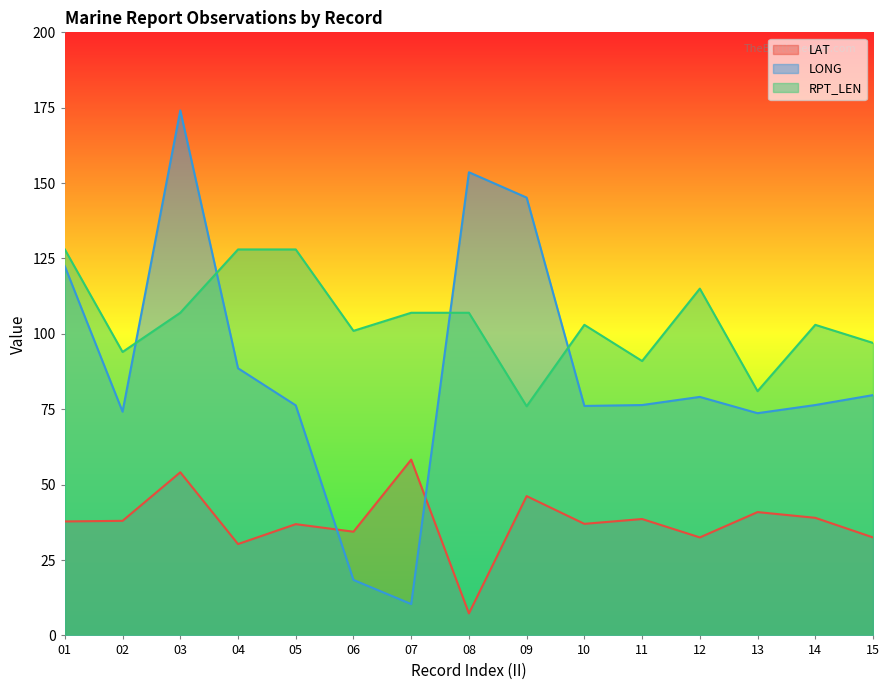

What is the value of the LAT point at the 4th from the left?

30.3